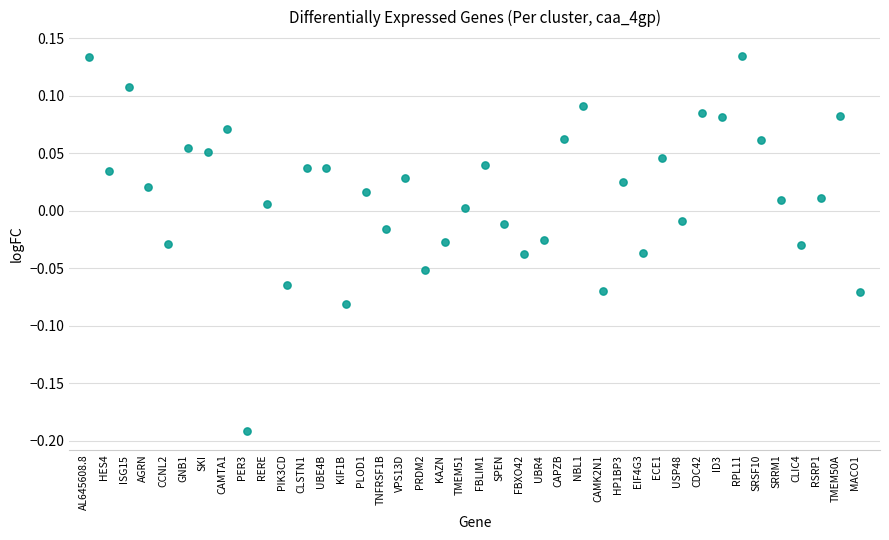

What is the range of Y values (max minus min)?

0.3